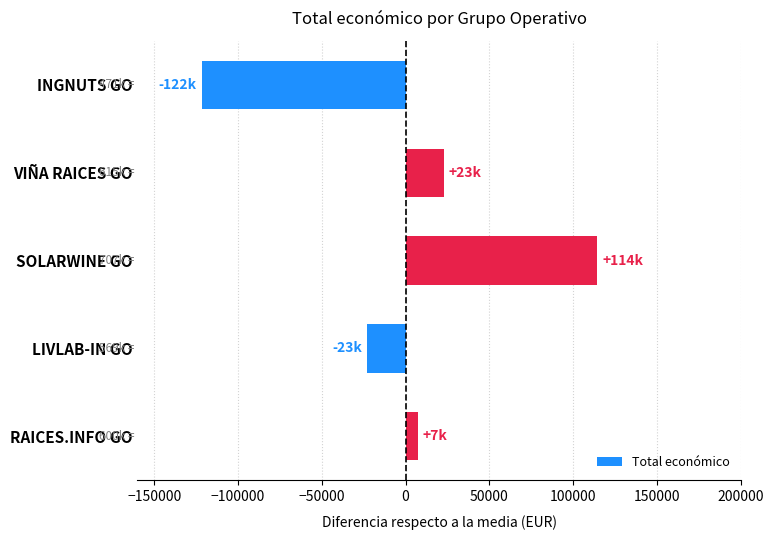

What is the label of the 3rd bar from the top?

SOLARWINE GO